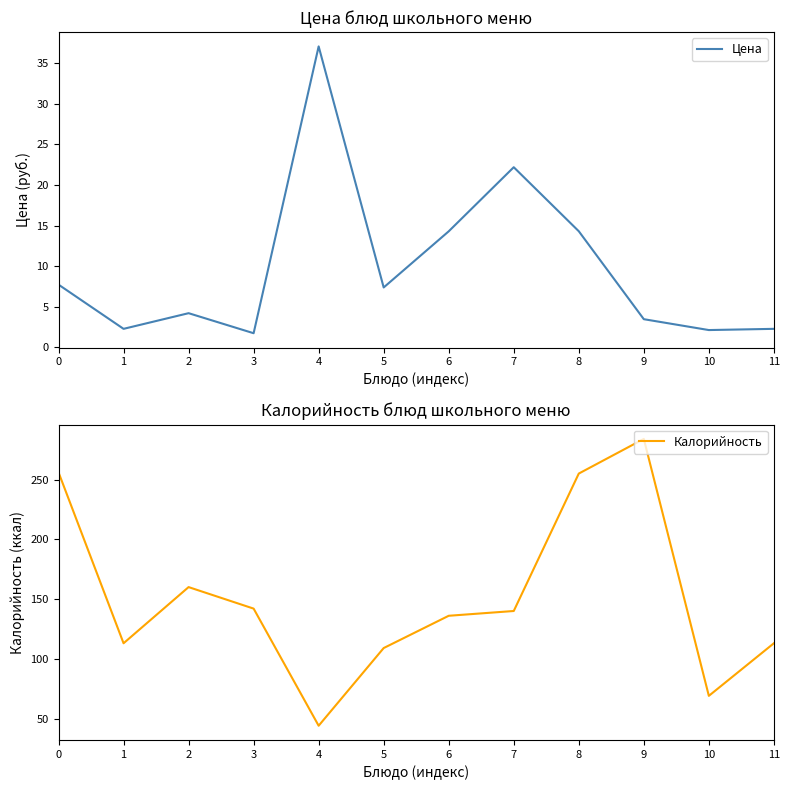

Which category has the lowest value in the Цена series?

3